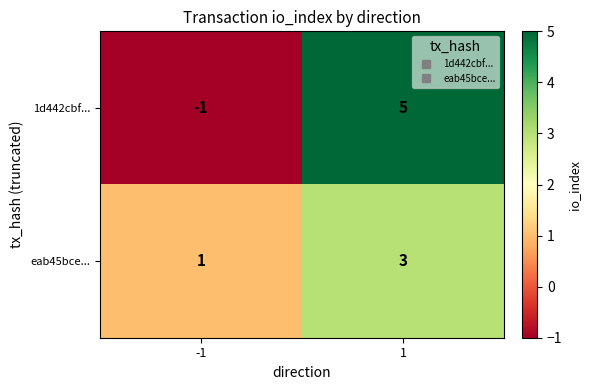

At which category is the sum across all series the highest?

1